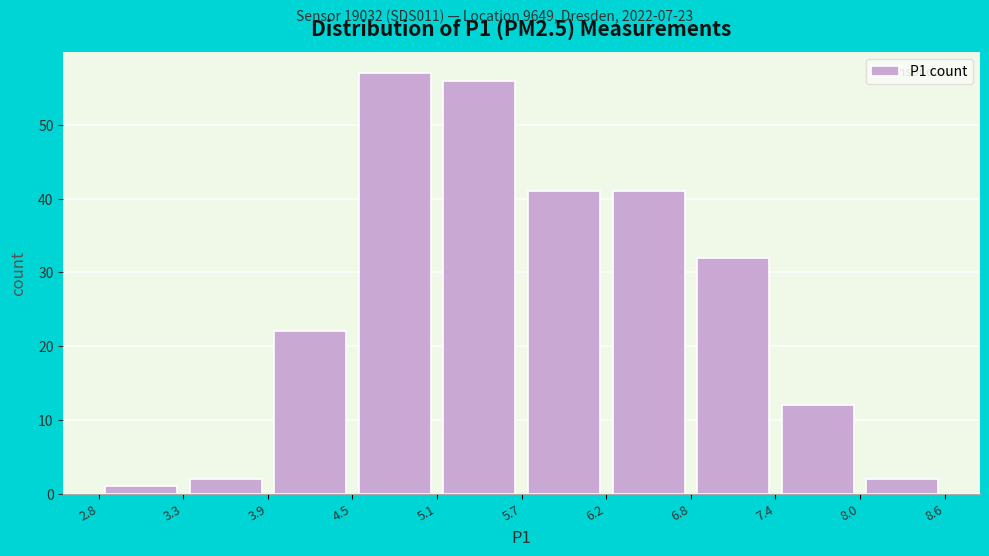

Which range on the x-axis has the tallest bar?

4.5 to 5.1